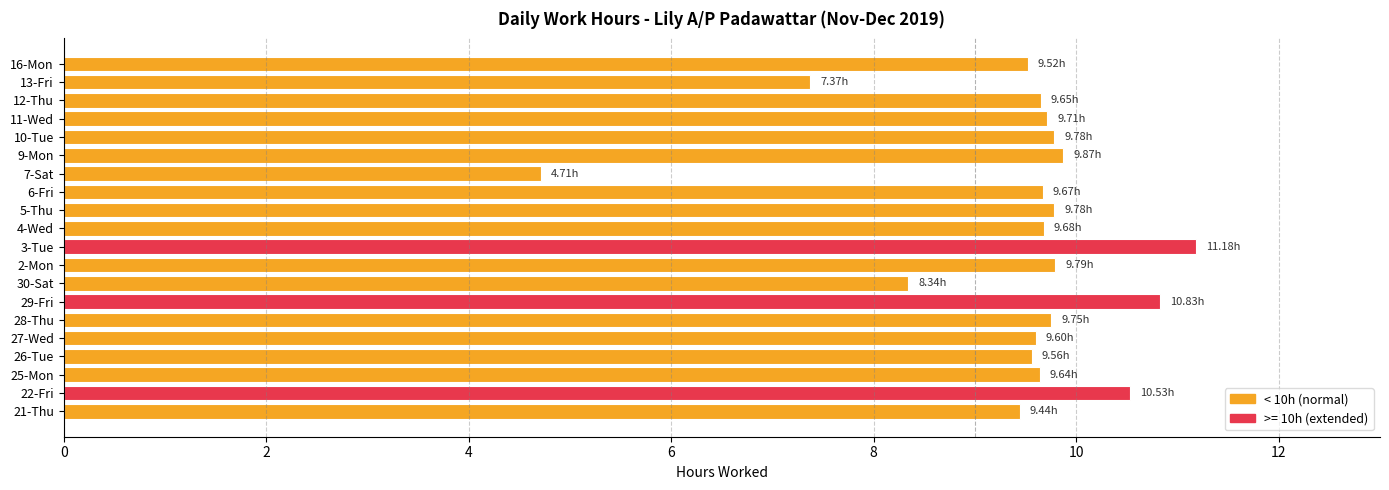

What is the change in value from 28-Thu to 7-Sat?

-5.0